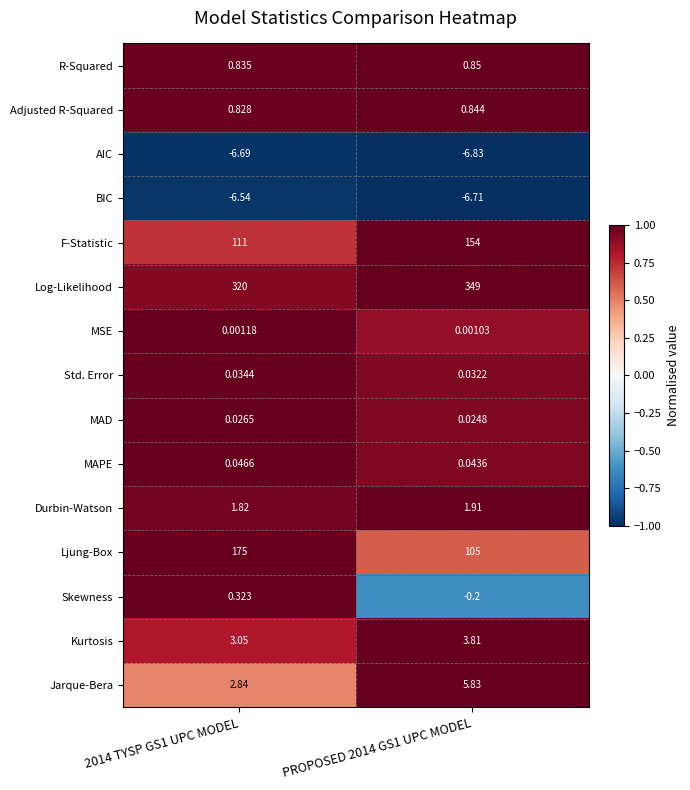

Which series has the widest spread of values?

Ljung-Box